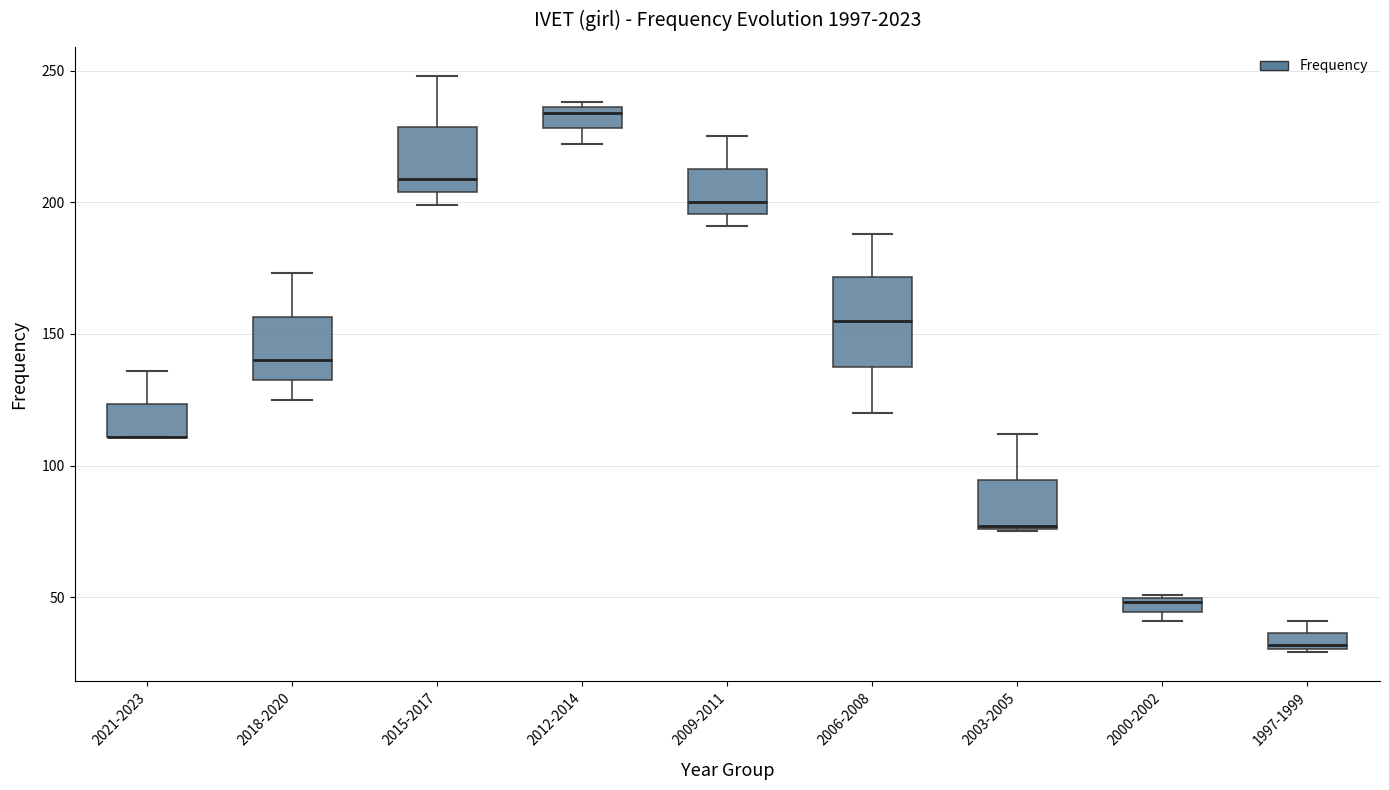

Comparing the boxes themselves (not the whiskers), which one is the tallest?

2006-2008